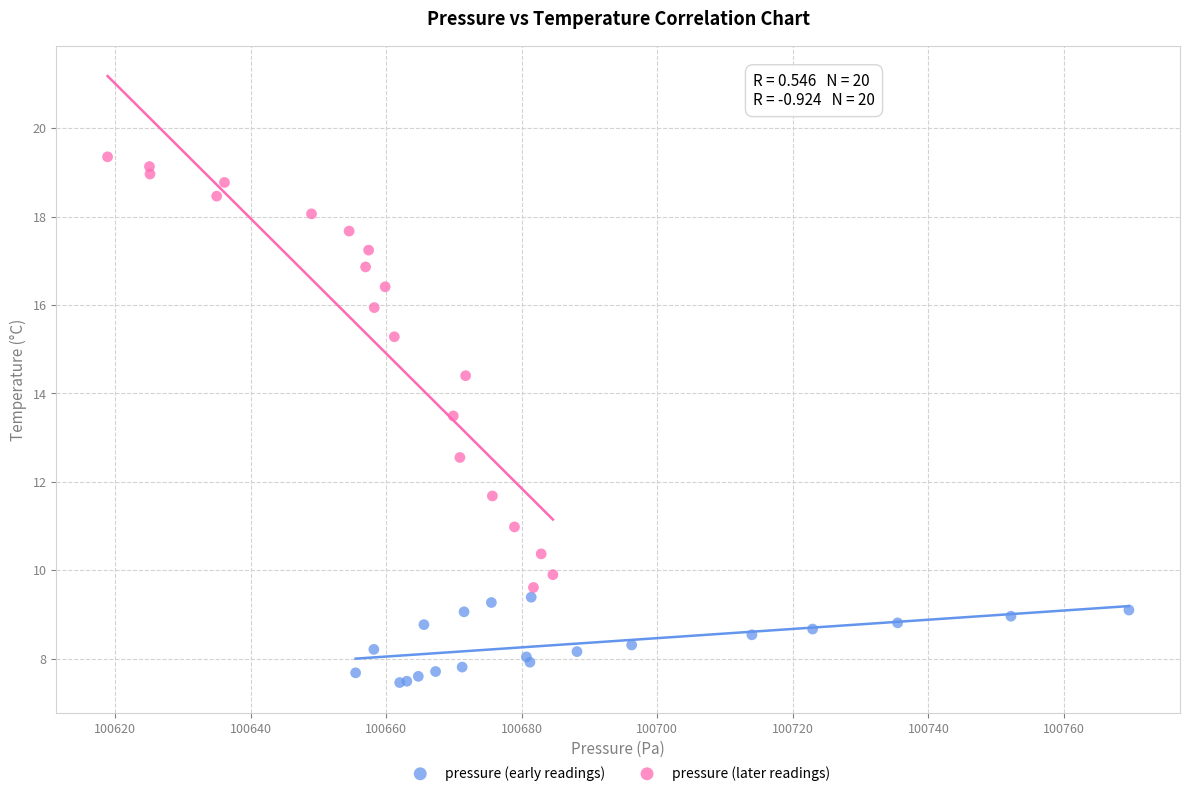

Which series contains the highest Y value?

pressure (later readings)